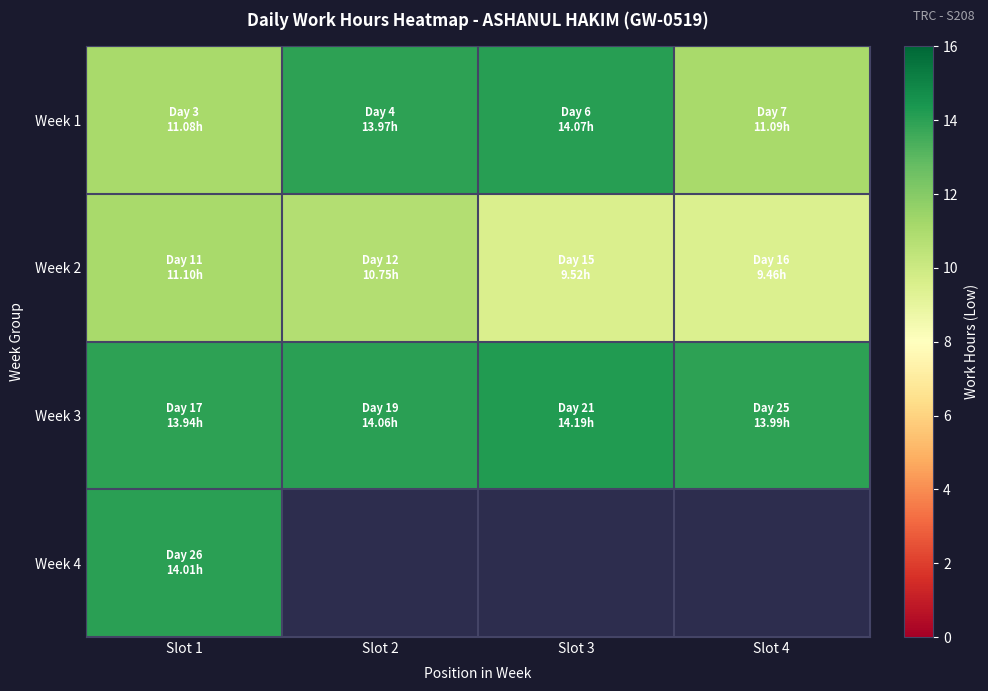

How many values in the Week 2 series are below 10?

2